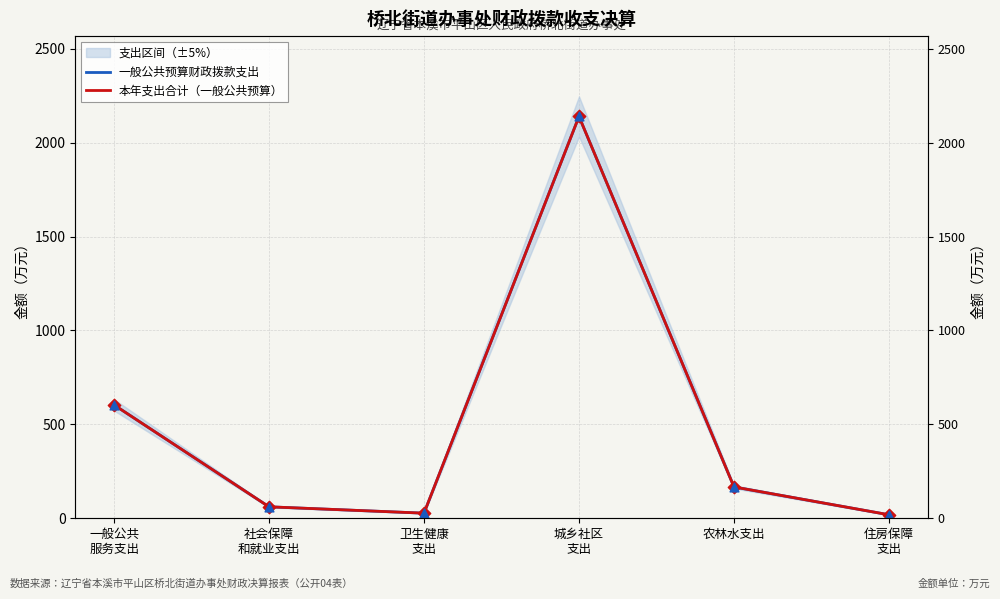

At which category is the sum across all series the highest?

城乡社区
支出